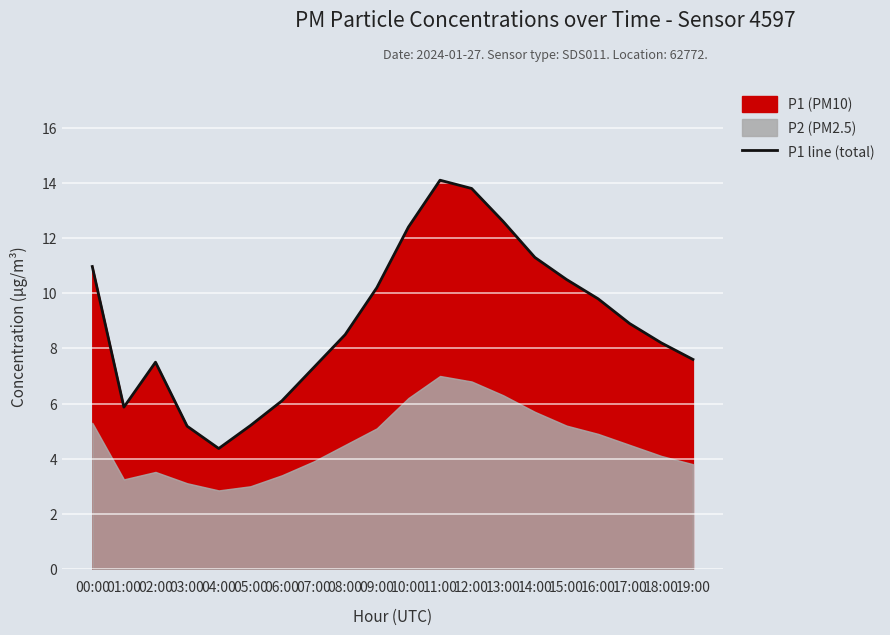

Rank the categories by value from highest to lowest.

11:00, 12:00, 13:00, 10:00, 14:00, 00:00, 15:00, 09:00, 16:00, 17:00, 08:00, 18:00, 19:00, 02:00, 07:00, 06:00, 01:00, 05:00, 03:00, 04:00